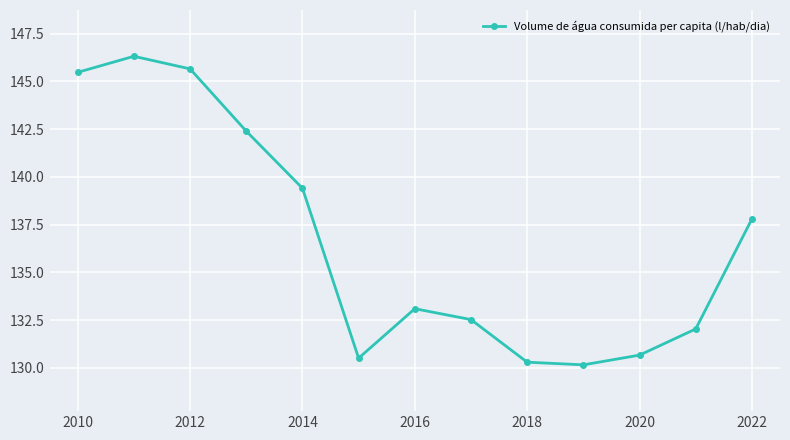

How many interior local valleys (lower than both neighbors) does the data have?

2